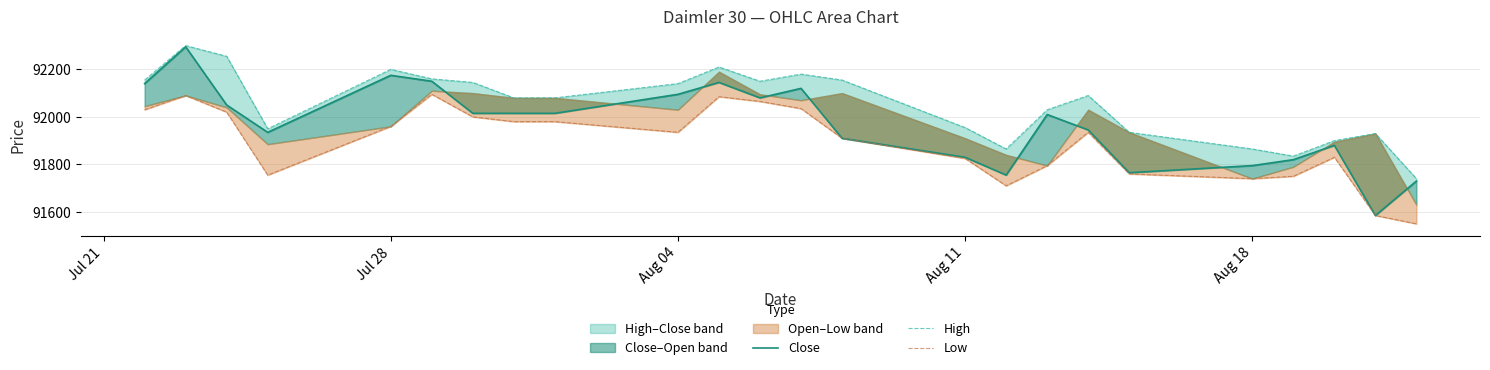

In High, how many points are higher than both neighbors (excluding endpoints)?

6